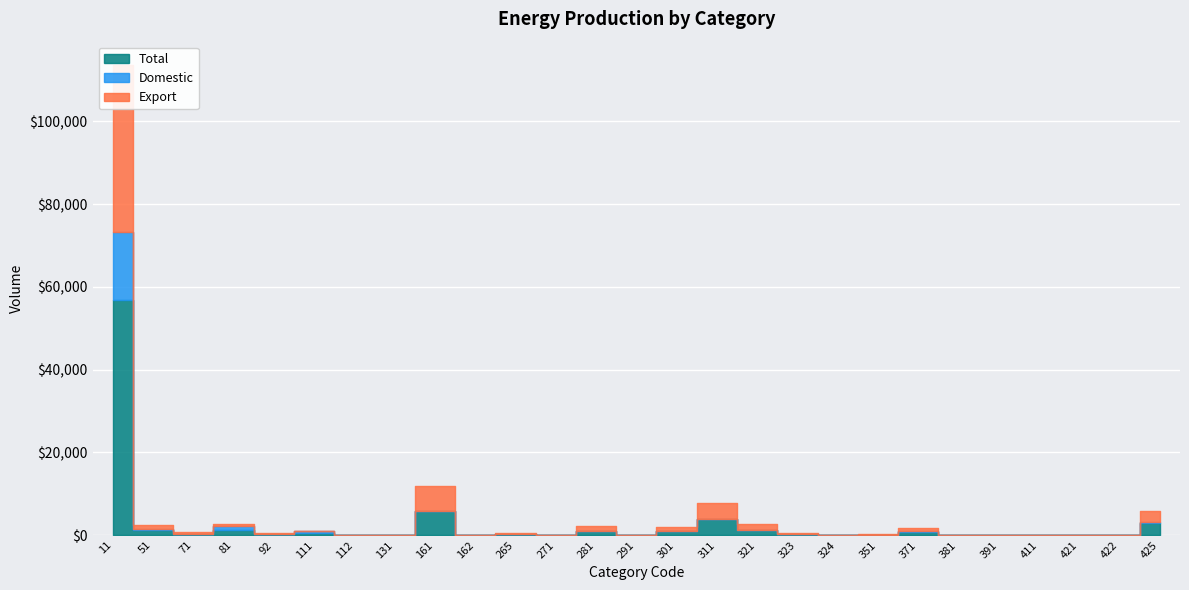

How many times do Domestic and Export cross each other?

3